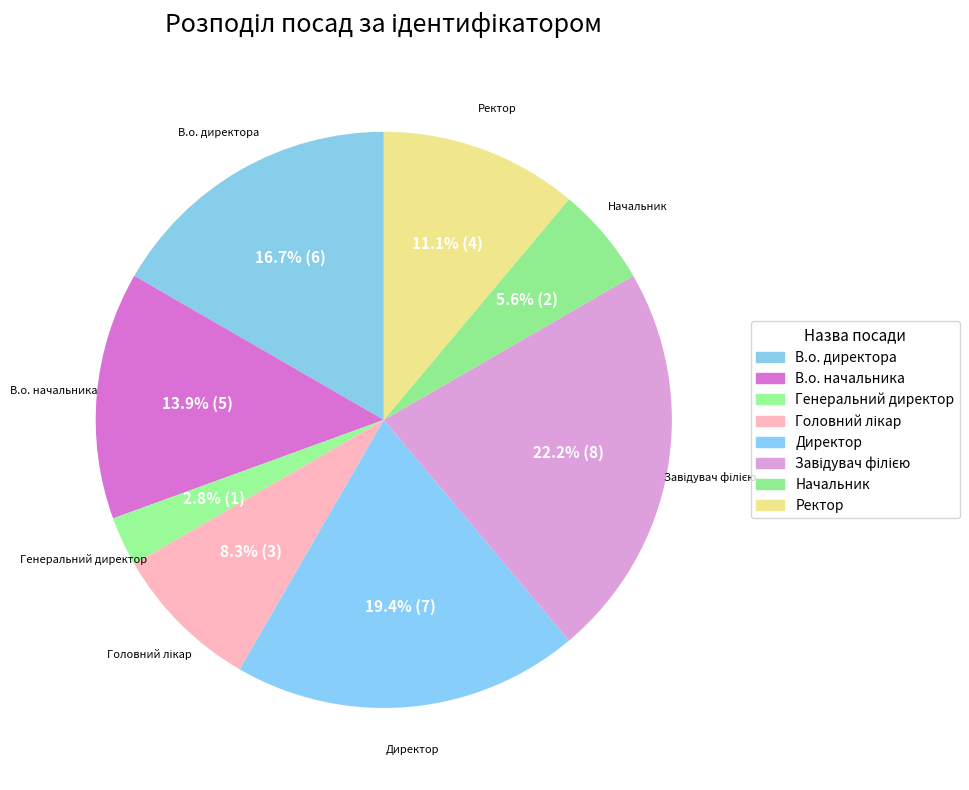

How many segments does this pie chart have?

8